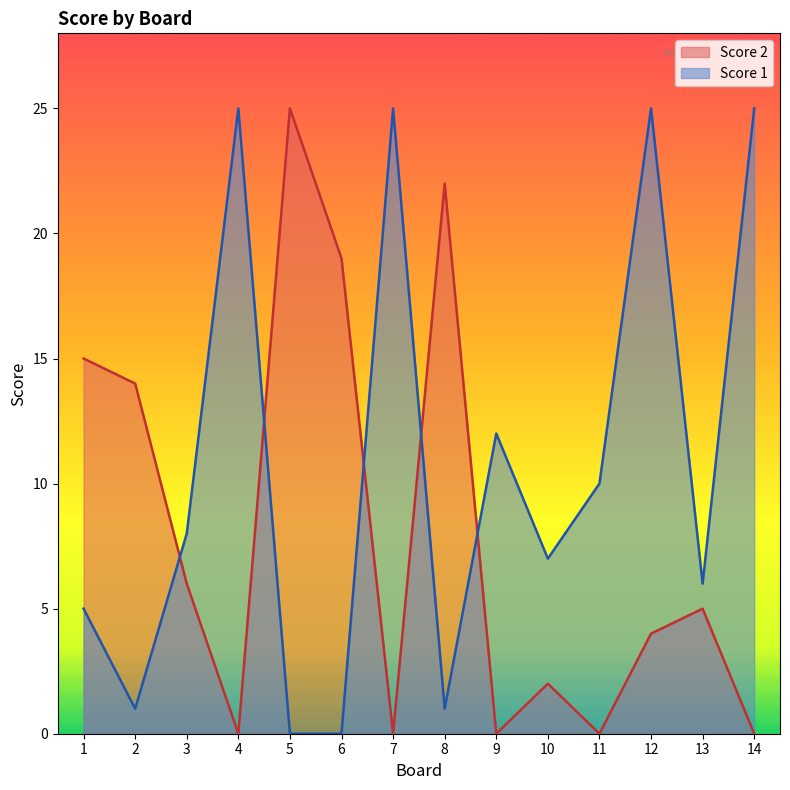

What is the maximum value shown in the chart?

25